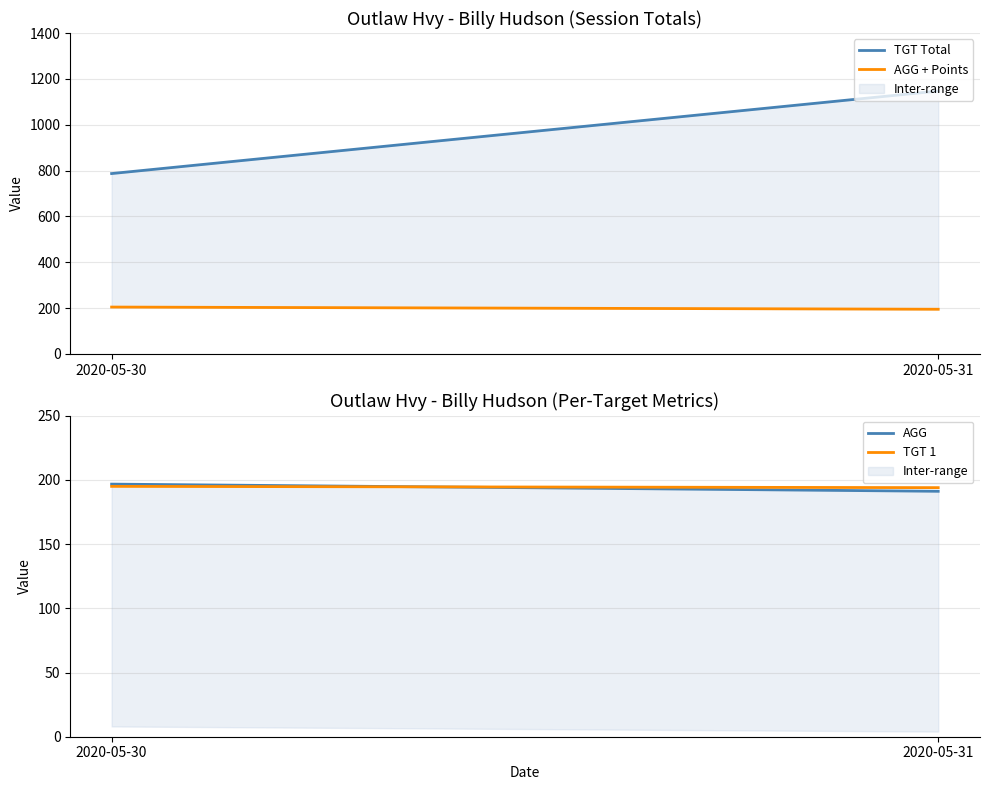

Is this an area chart (filled region under the line)?

No